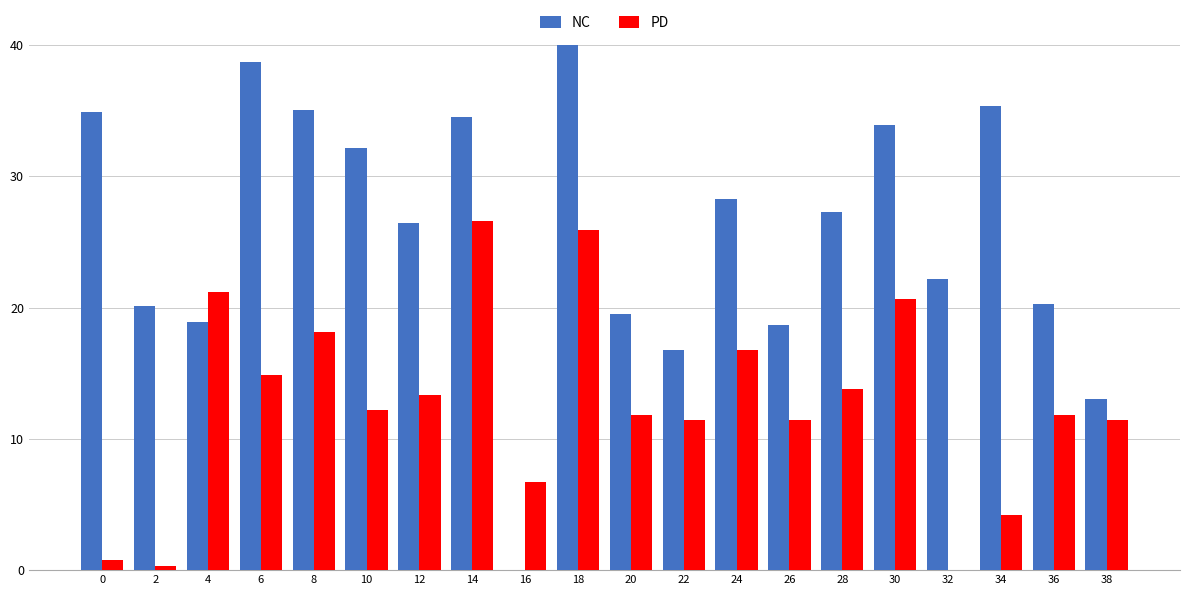

What are all the series names shown in the legend?

NC, PD